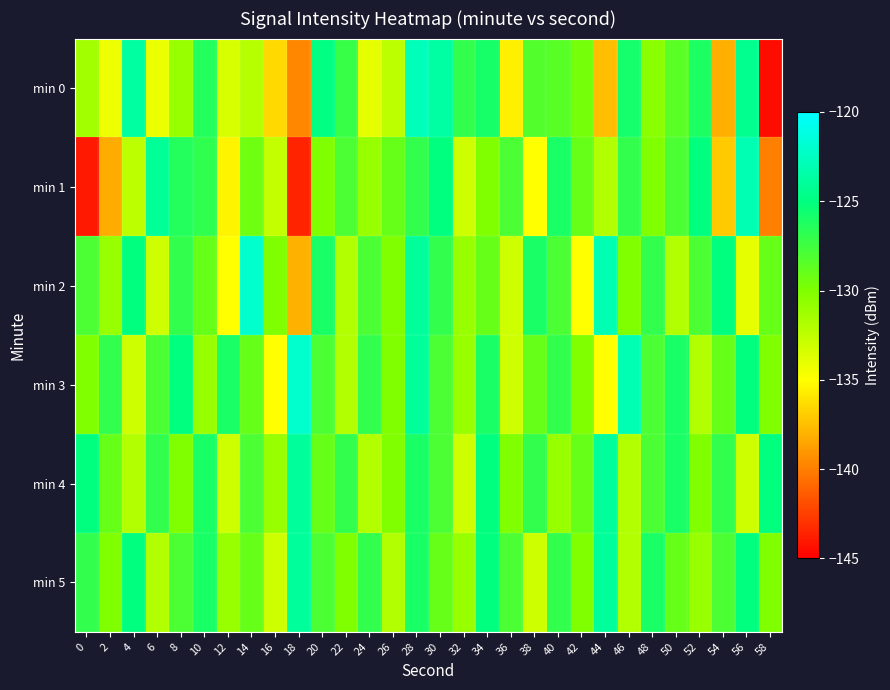

Which series has the largest range (max minus min)?

min 0